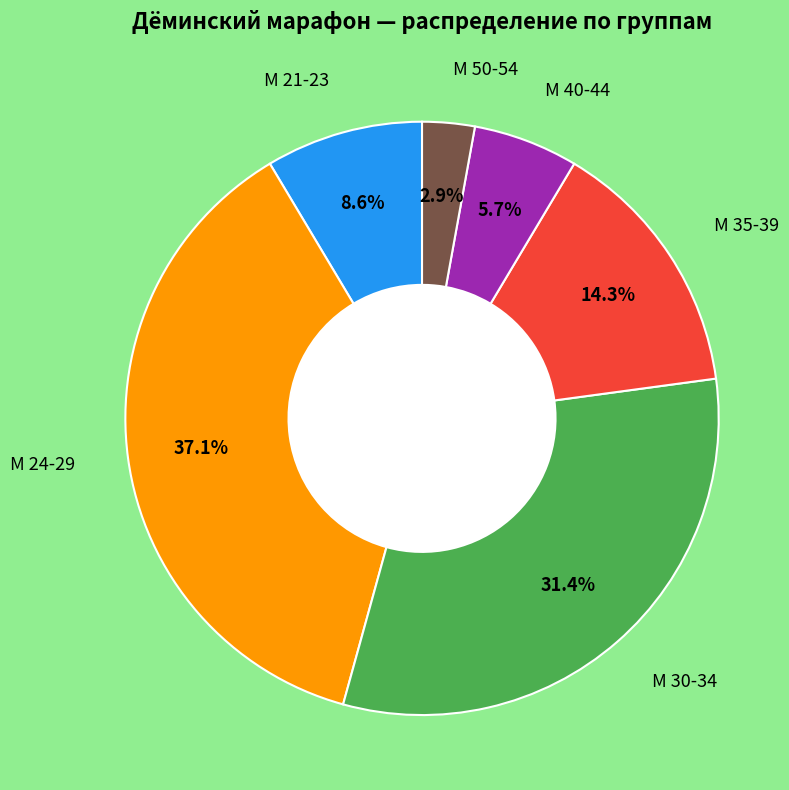

Does any single category account for the majority?

No